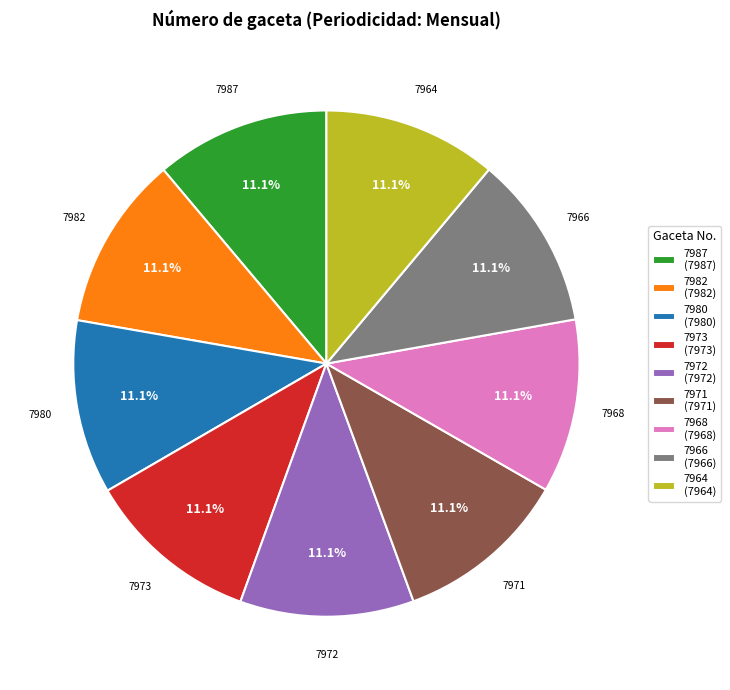

What is the ratio of the value at 7982 (7982) to the value at 7971 (7971)?

1.0